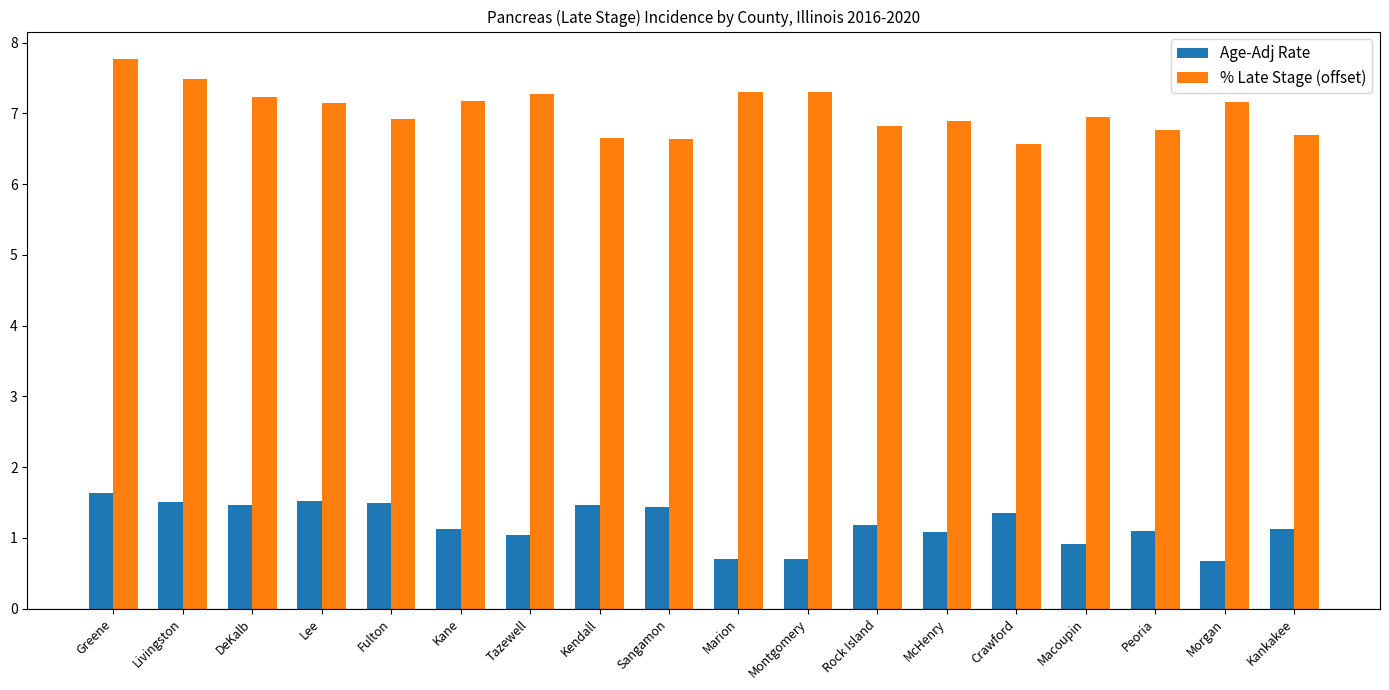

How many data points in % Late Stage (offset) are above 7?

9